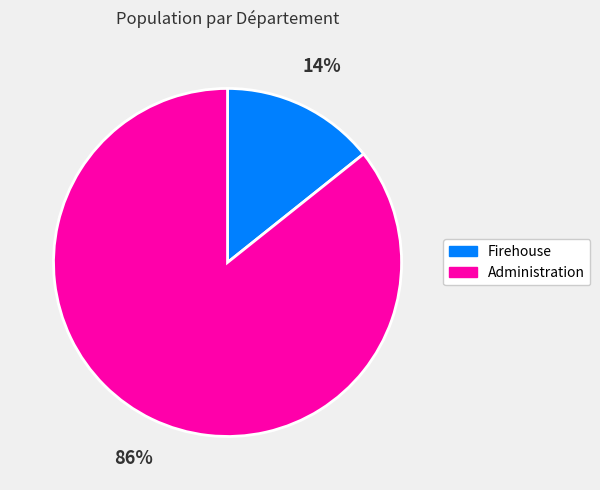

To the nearest percent, what is the combined percentage of Administration and Firehouse?

100%